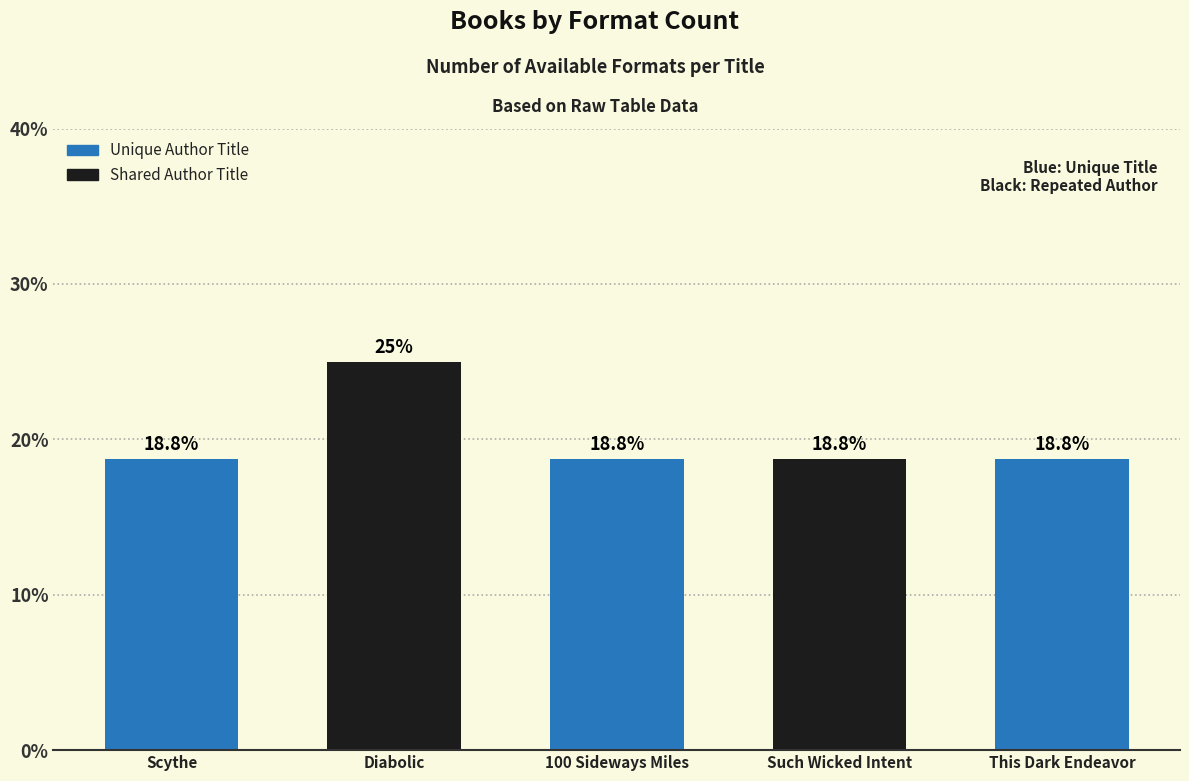

What is the label of the 3rd bar from the right?

100 Sideways Miles